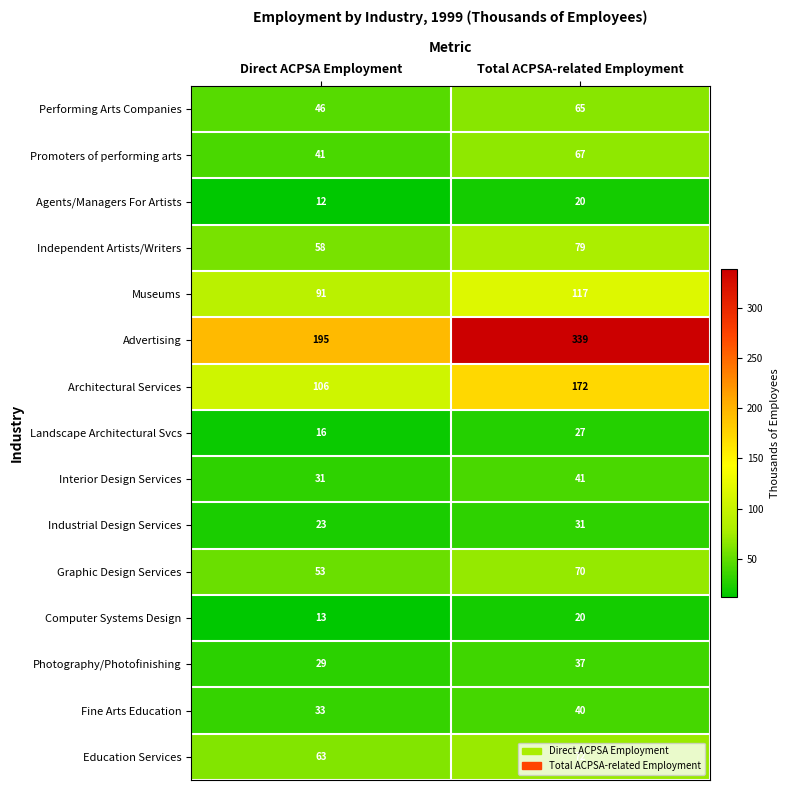

What is the approximate value of Promoters of performing arts at Direct ACPSA Employment, to the nearest 5?

40